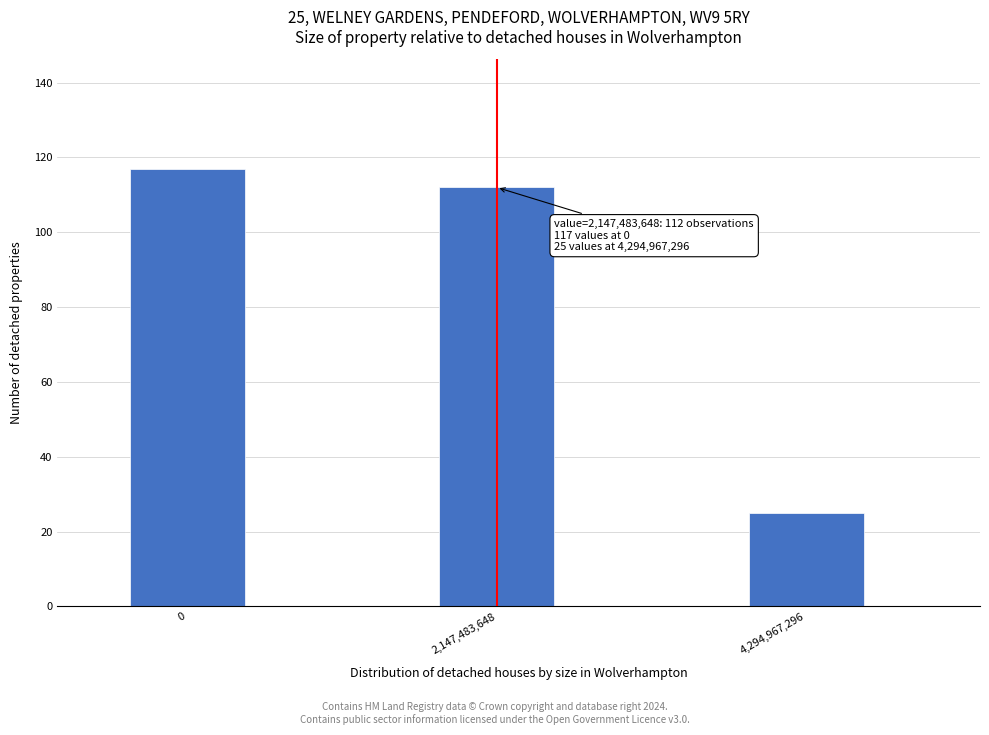

Reading left to right, what are all the values shown in this chart?

0=117	2,147,483,648=112	4,294,967,296=25